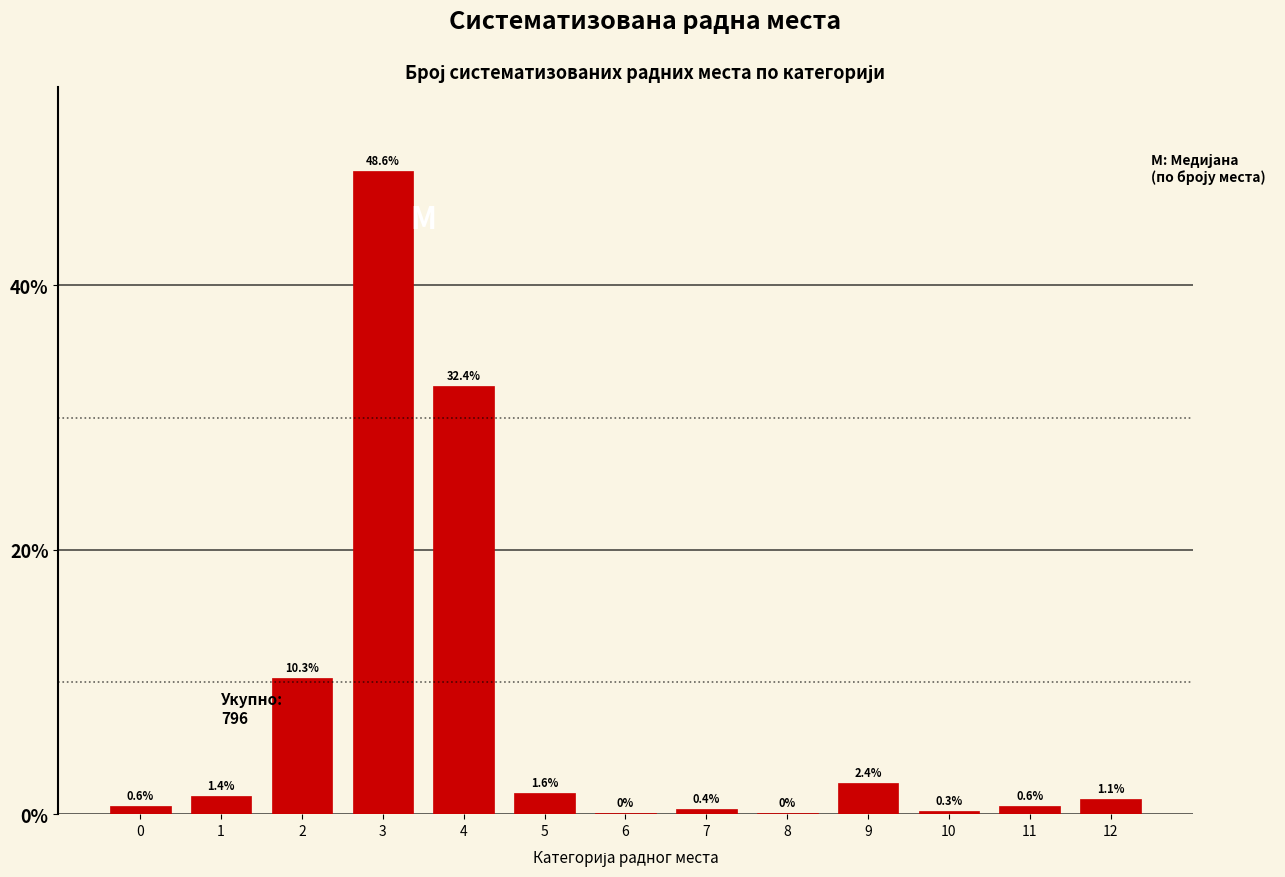

Which category has the highest value across all series?

3